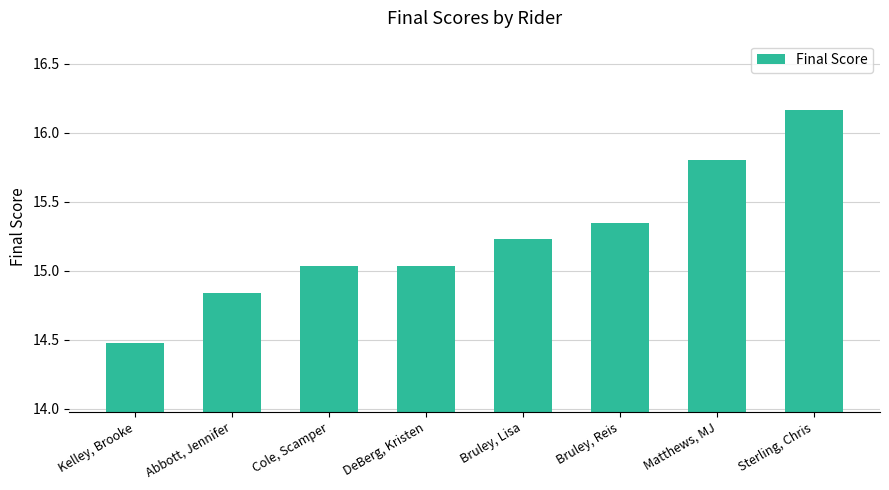

What is the change in value from Bruley, Lisa to Sterling, Chris?

+0.9